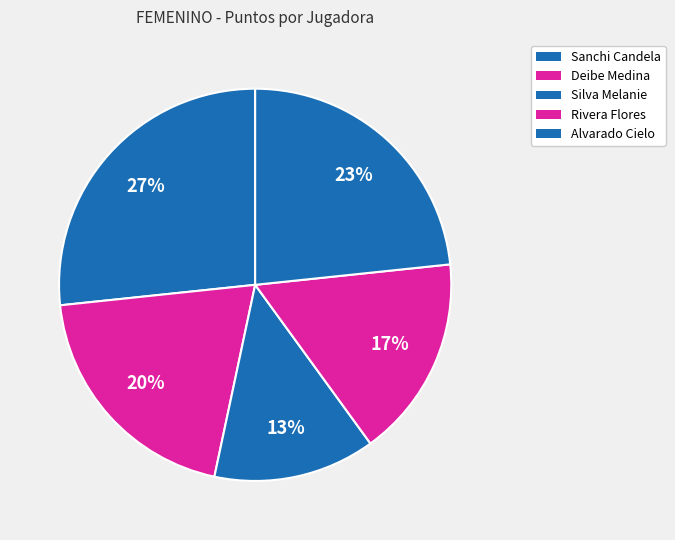

Which slice is the smallest?

SILVA MELANIE ELIZABETH (E.R.)